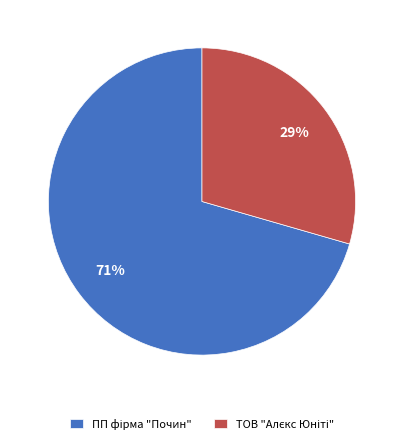

To the nearest percent, what is the average slice percentage?

50%